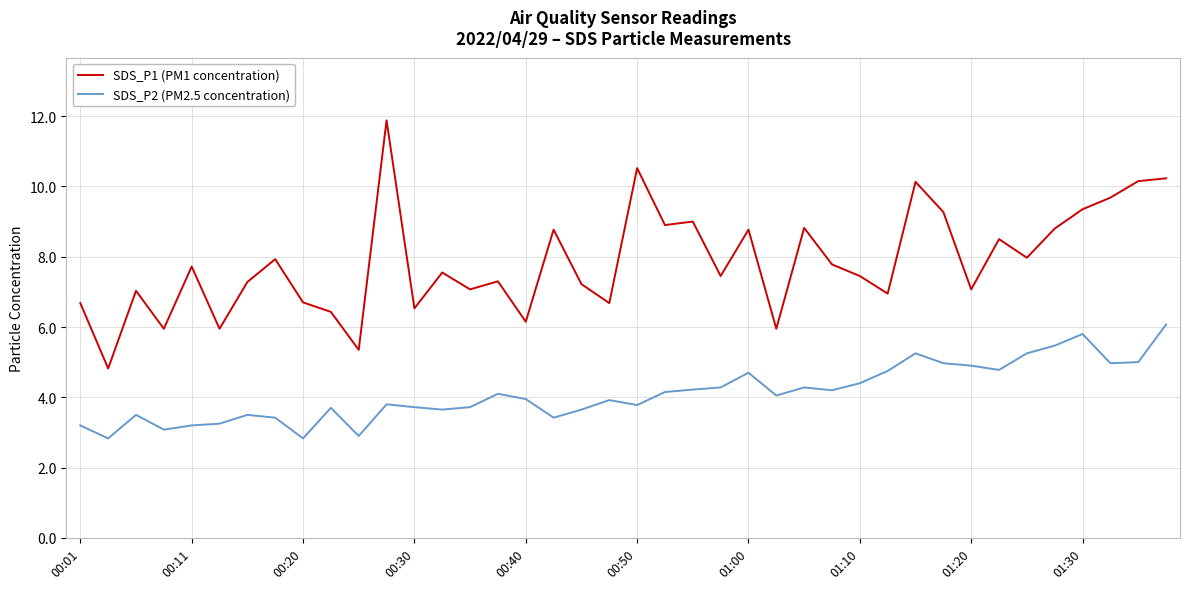

Which series has the largest range (max minus min)?

SDS_P1 (PM1 concentration)